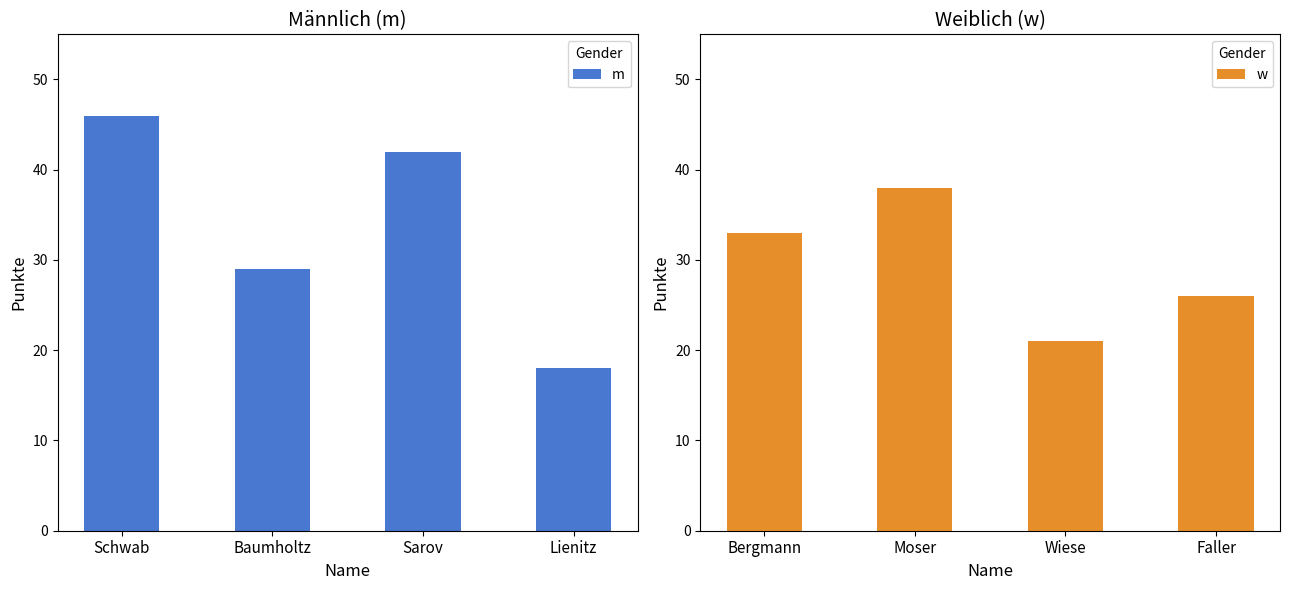

At which label does m reach its peak?

Schwab